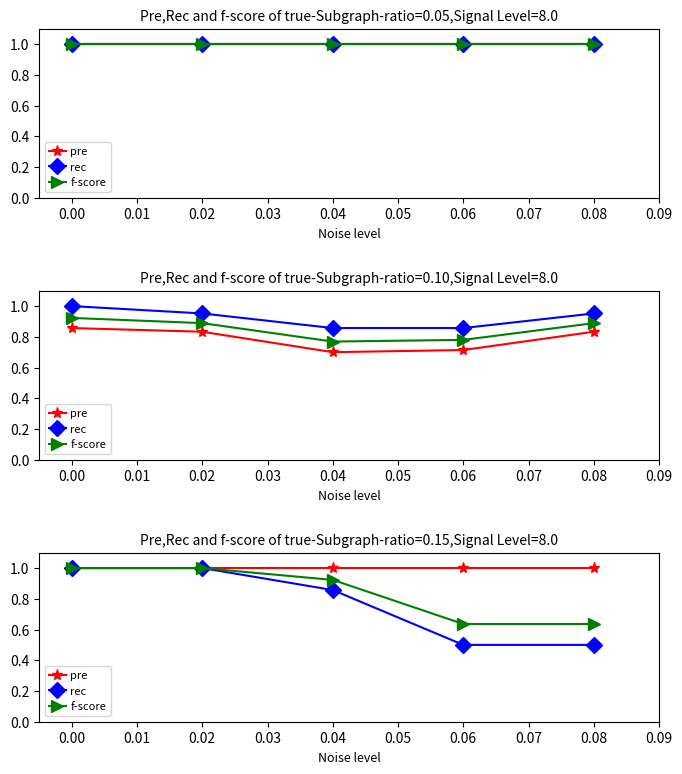

List the series in order of their peak value, highest first.

pre, rec, f-score